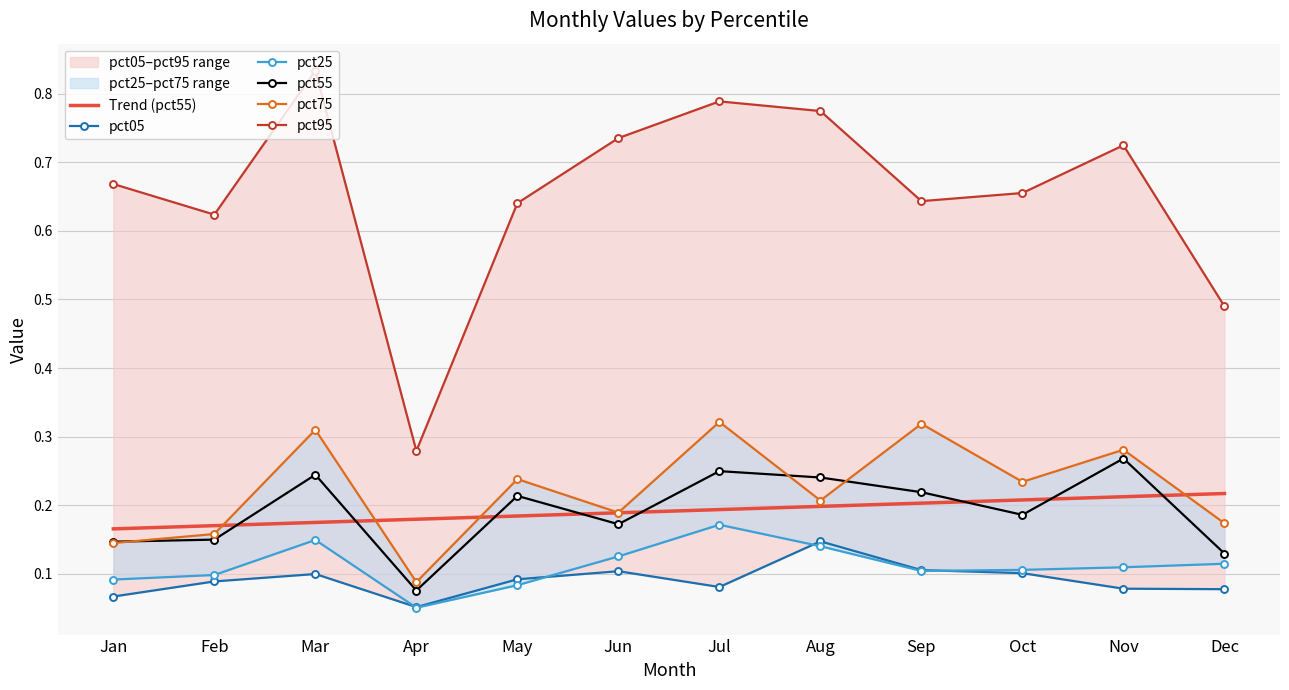

True or false: pct25 and pct75 intersect in this chart.

False